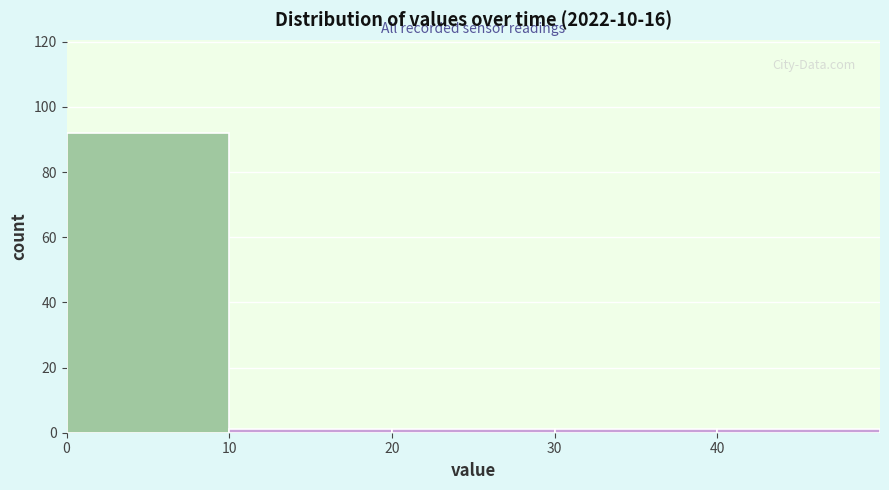

What is the height of the bar covering 0 to 10 on the x-axis? The values are not printed on the chart, so give them approximately, as read against the axis.

92